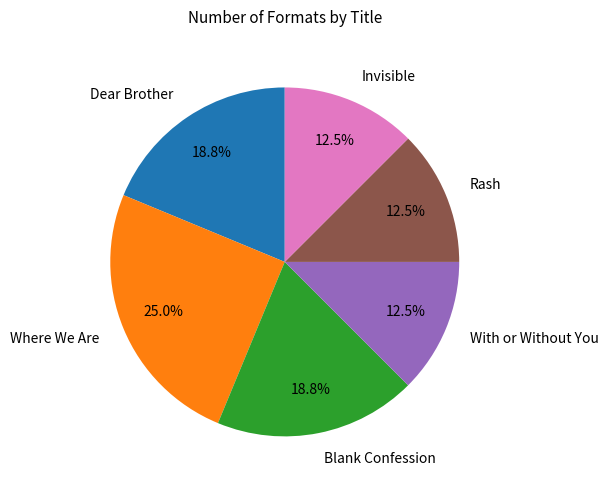

Approximately how many times larger is the value at Invisible compared to With or Without You?

1.0